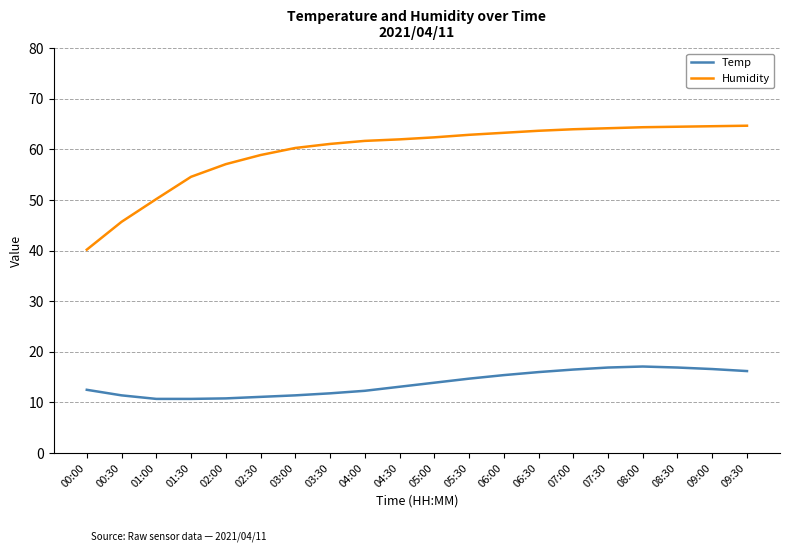

What is the greatest value displayed?

64.7